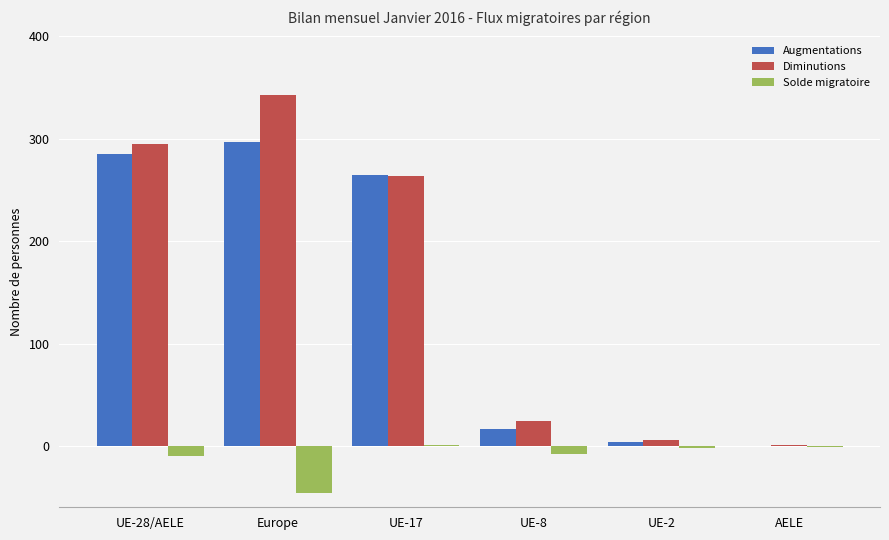

At which category is the sum across all series the highest?

Europe